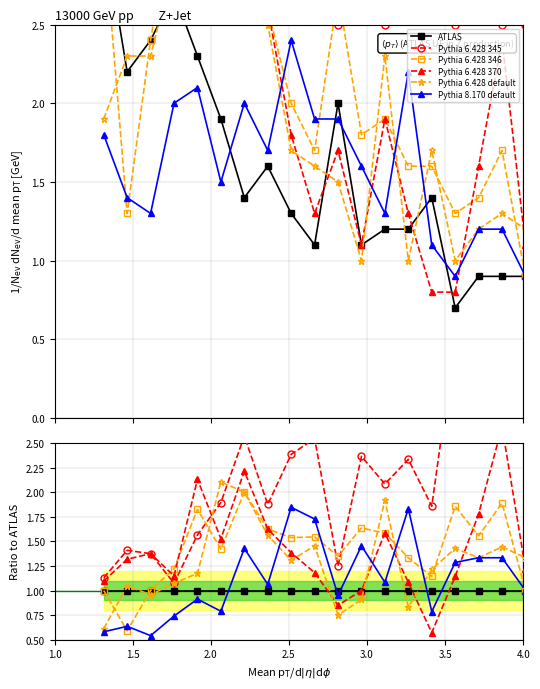

True or false: Pythia 6.428 345 and Pythia 8.170 default intersect in this chart.

False